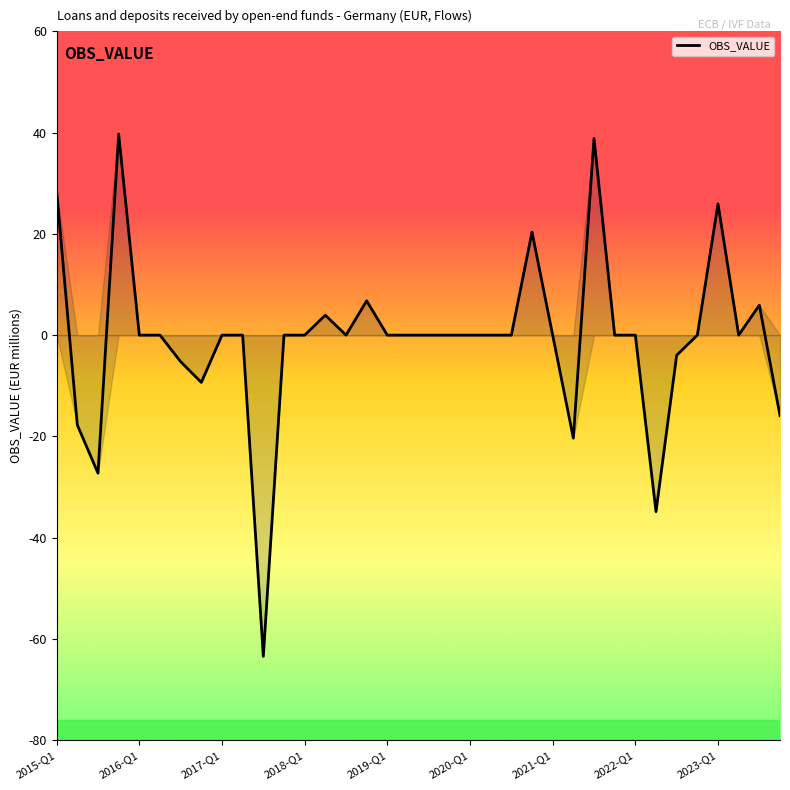

What is the difference between the maximum and minimum values?

103.2